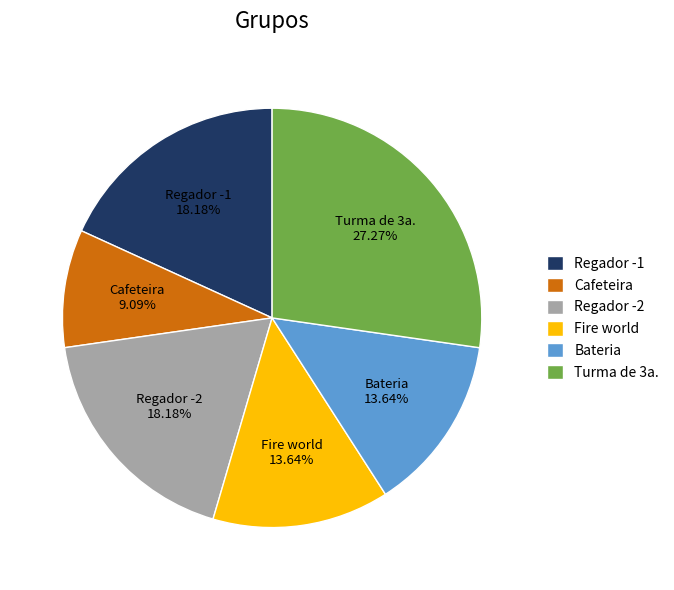

Which slice is the smallest?

Cafeteira